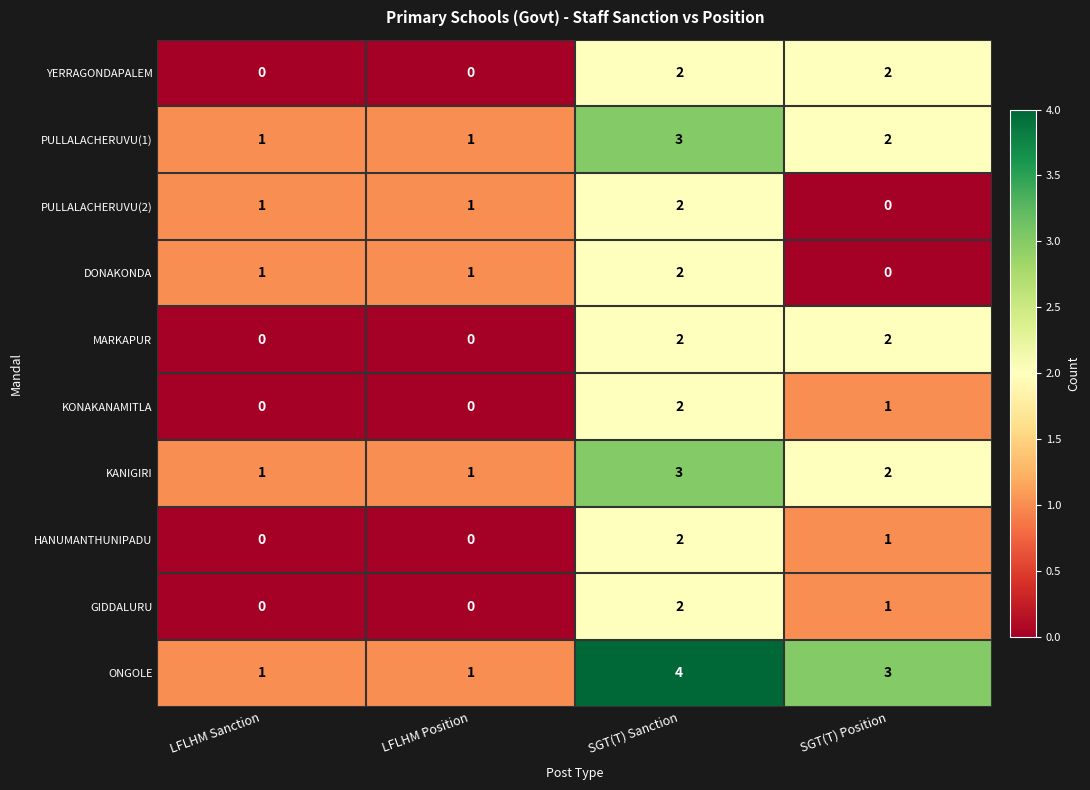

What is the maximum value shown in the chart?

4